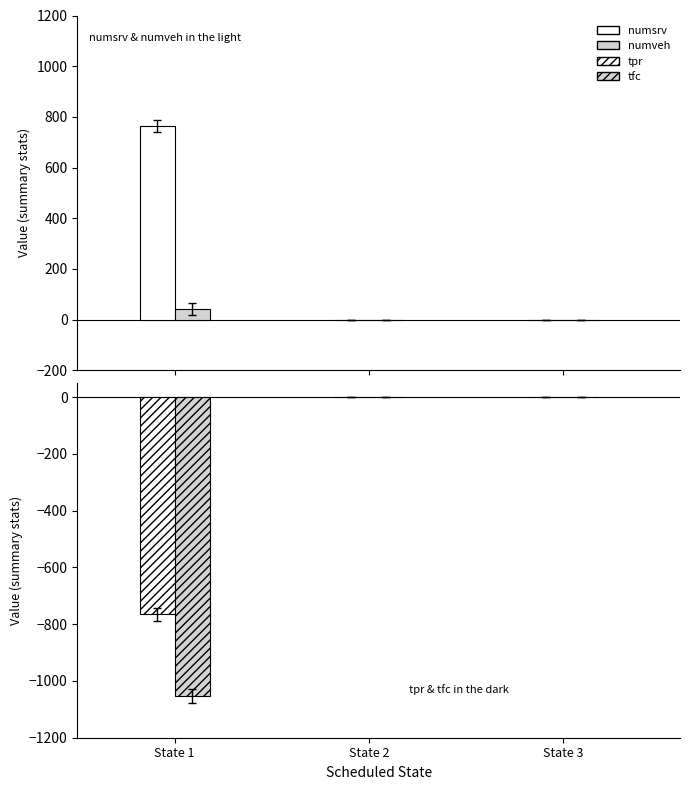

The value of numveh at State 3 is 30. True or false?

False